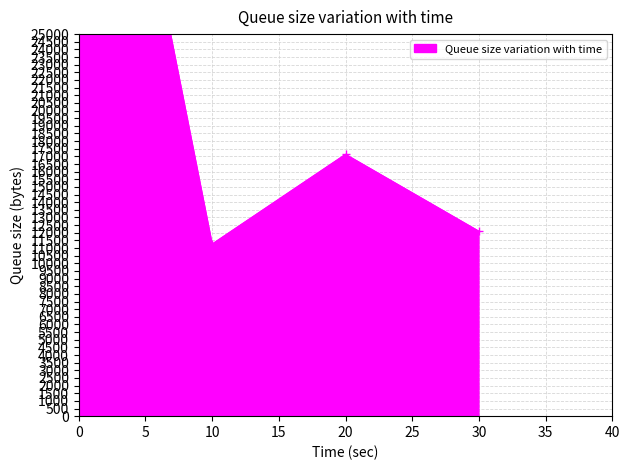

What is the average value?

23946